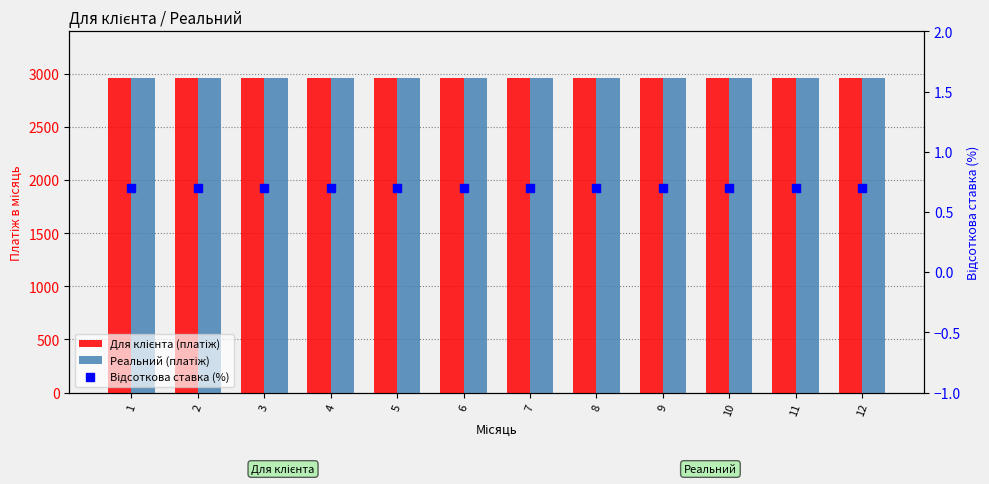

What is the sum of the Для клієнта (платіж) values at 11 and 6?

5916.7